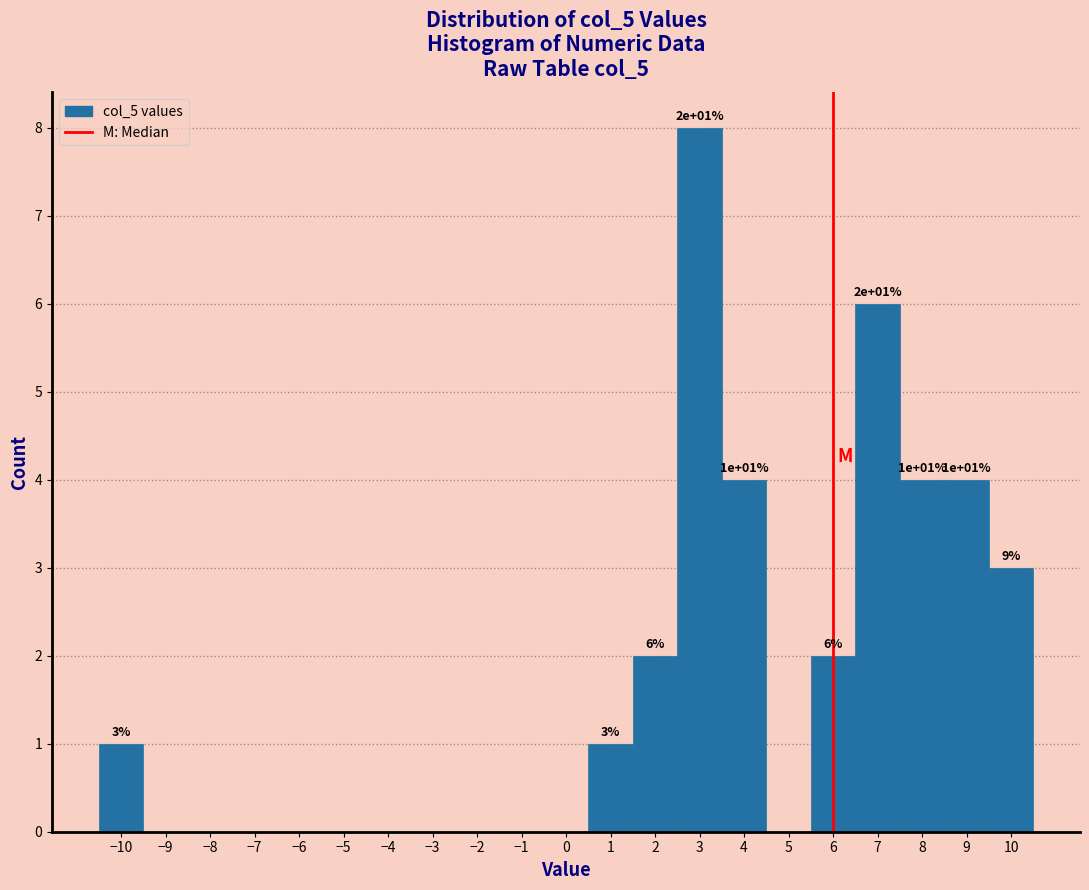

Which range on the x-axis has the tallest bar?

2.5 to 3.5